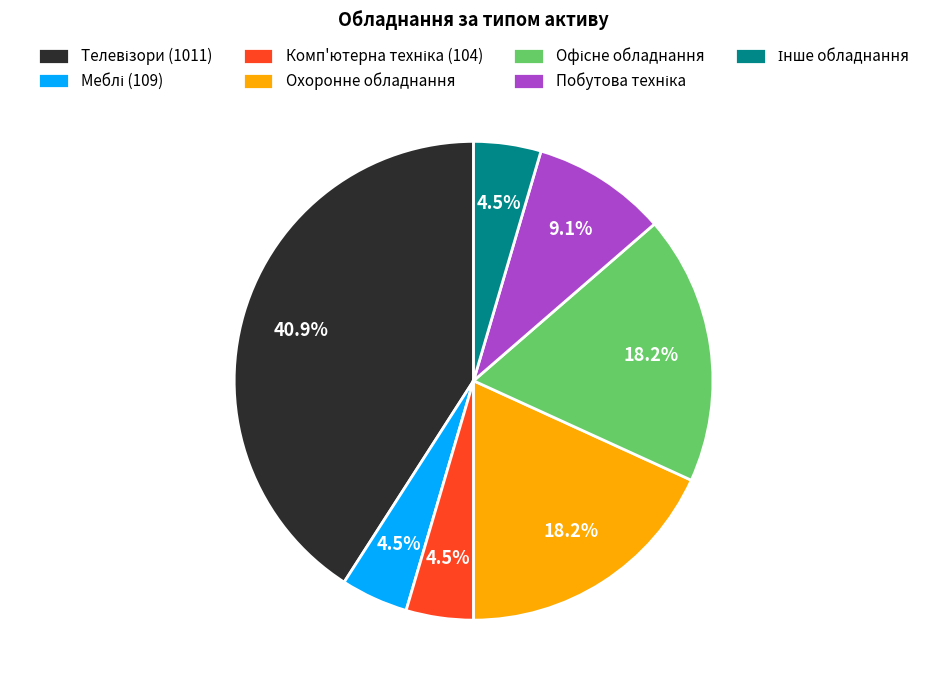

Is there a majority slice in this chart?

No